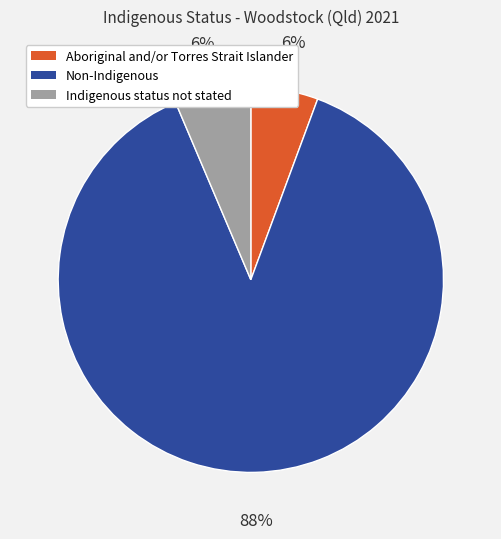

Which category has the biggest portion of the pie?

Non-Indigenous